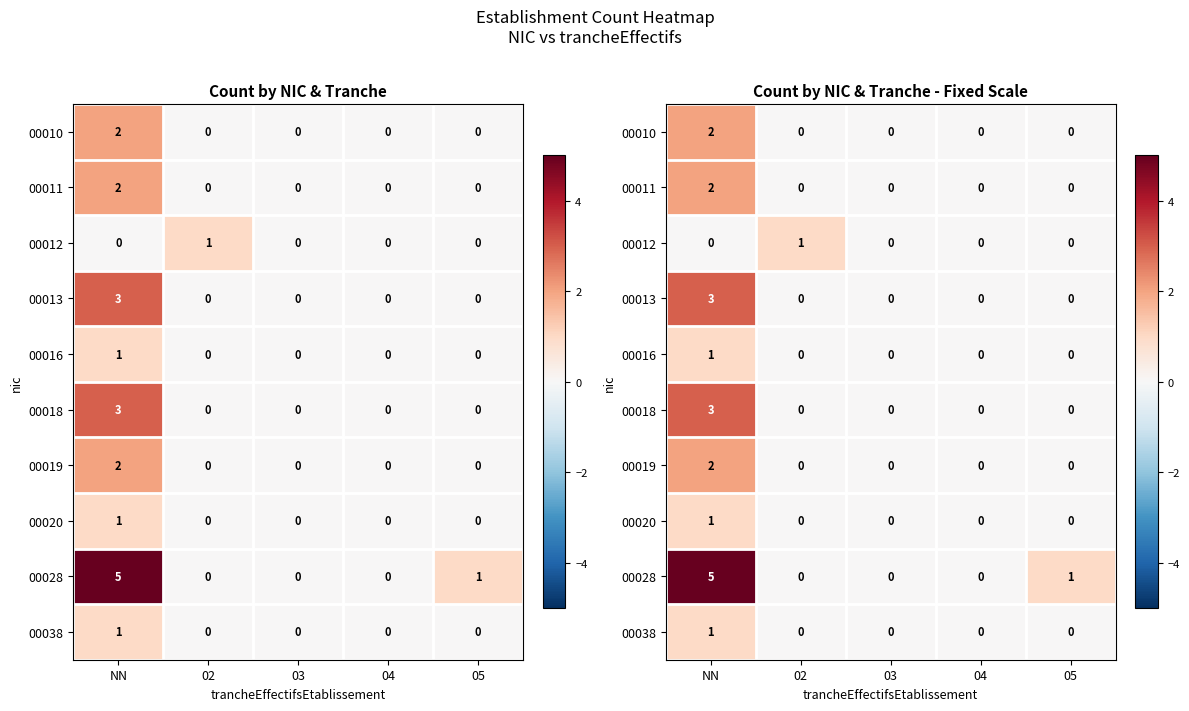

Is the value of 00028 at 04 greater than the value of 00016 at 02?

No